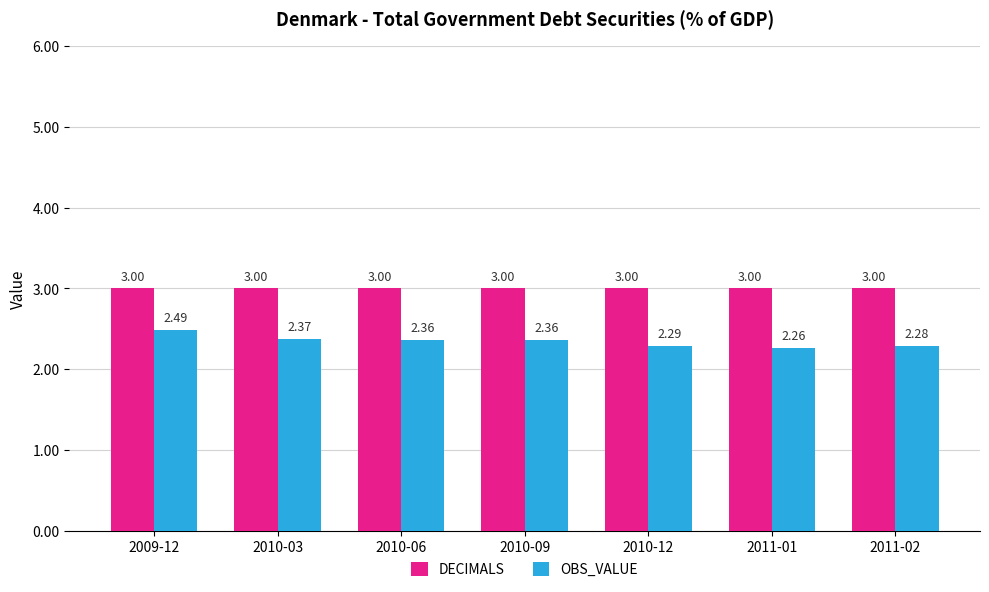

Rank the series at 2010-06 from highest to lowest value.

DECIMALS, OBS_VALUE